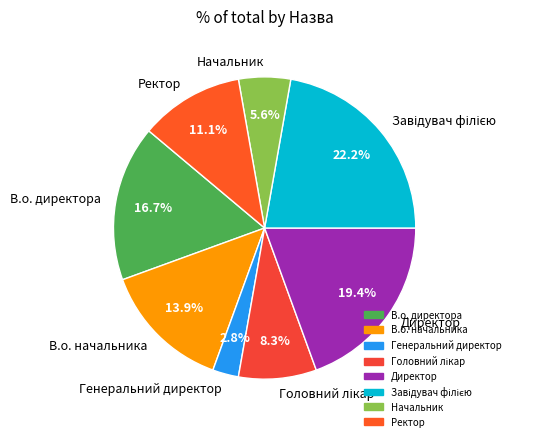

Which has a higher value, В.о. начальника or Генеральний директор?

В.о. начальника